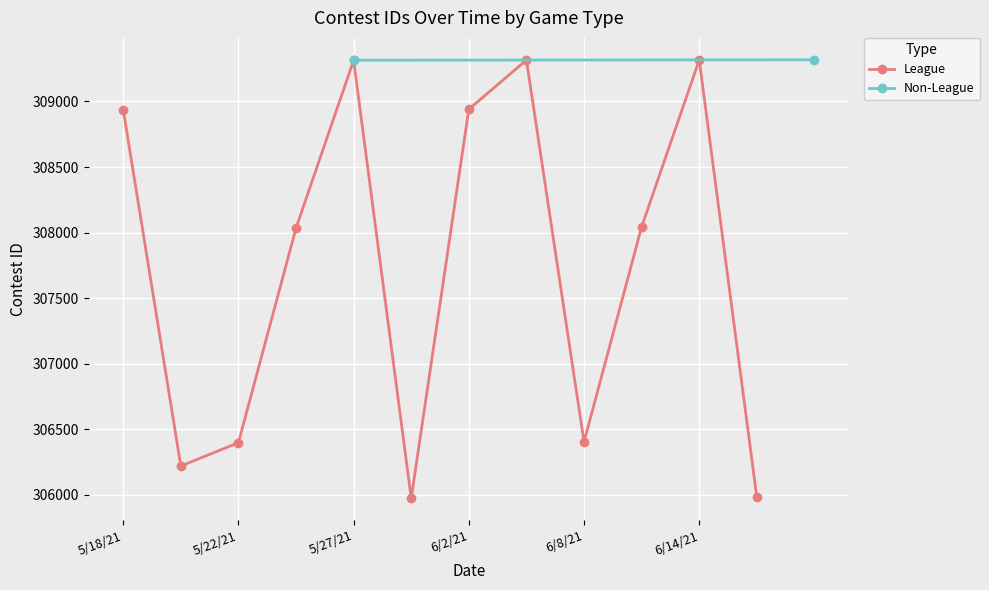

True or false: League has more than 0 interior local peaks.

True